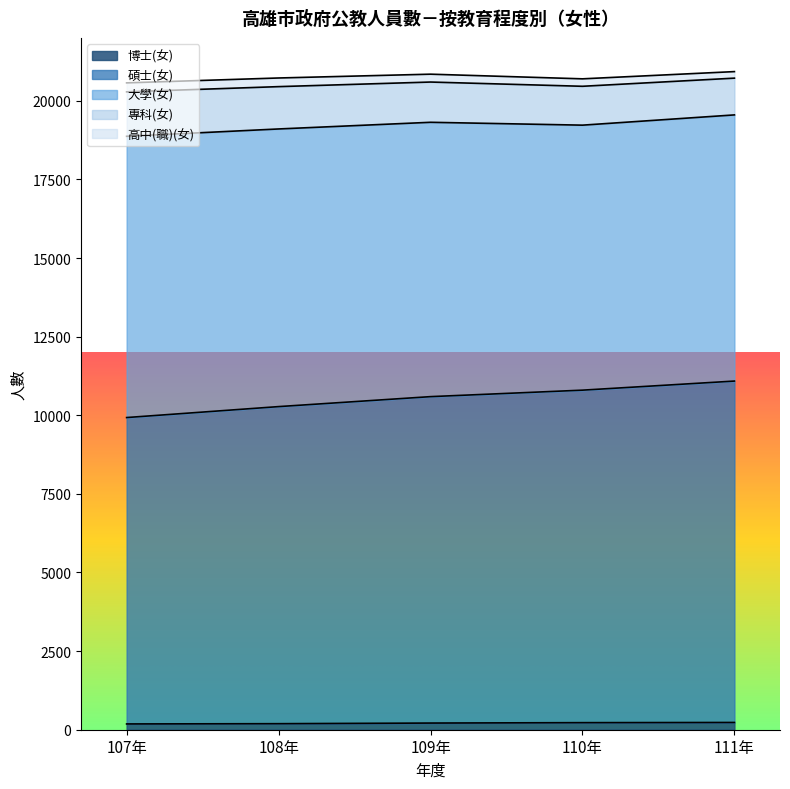

Reading right to left, list all the values displayed in this chart.

博士(女): 111年=231	110年=225	109年=212	108年=192	107年=184
碩士(女): 111年=10856	110年=10573	109年=10380	108年=10083	107年=9743
大學(女): 111年=8464	110年=8427	109年=8724	108年=8829	107年=8944
專科(女): 111年=1169	110年=1236	109年=1280	108年=1346	107年=1413
高中(職)(女): 111年=208	110年=237	109年=250	108年=275	107年=286